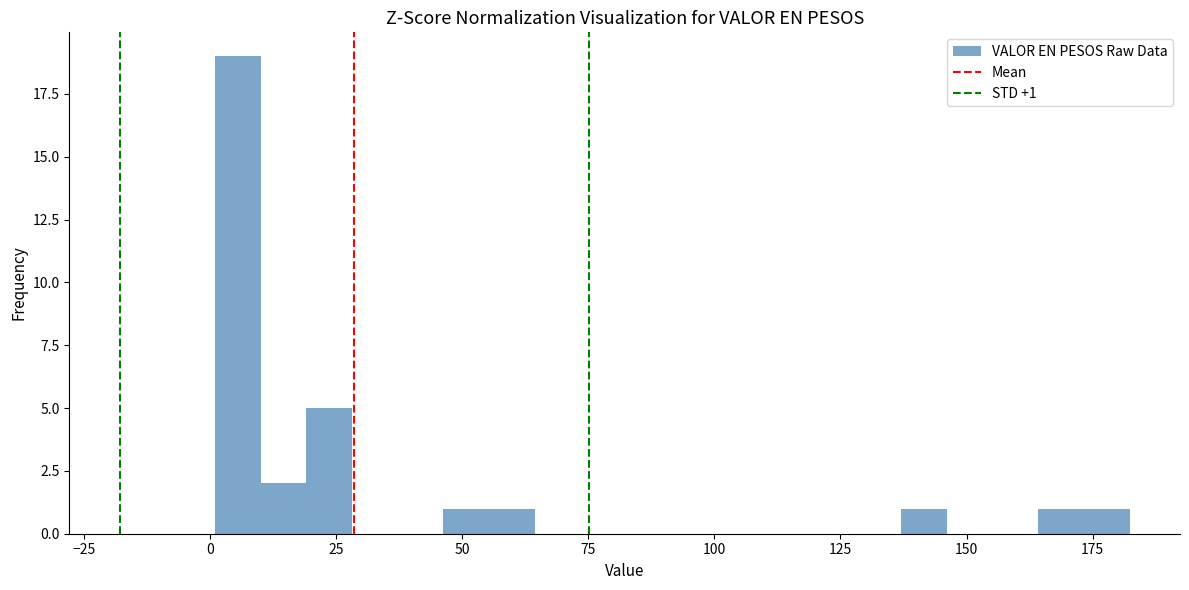

Around what value on the x-axis is the tallest bar? Give the approximate position of its centre, as read against the axis.

5